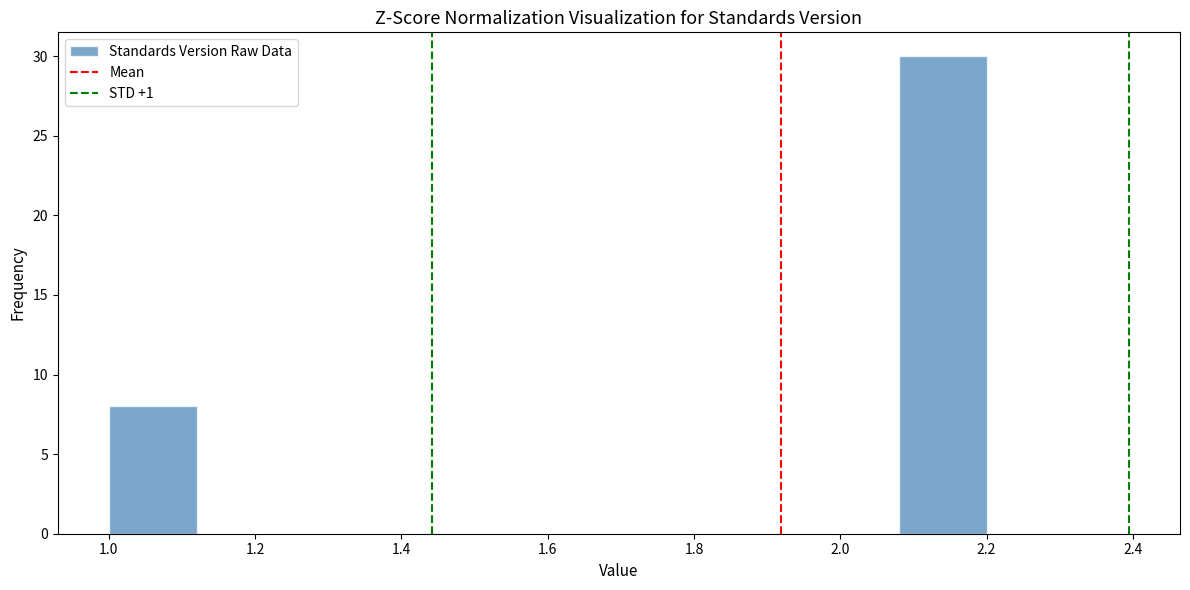

Reading left to right, list every bar in this chart as the range it spans on the x-axis followed by its height. The values are not printed on the chart, so give them approximately, as read against the axis.

1.00 to 1.12: 8
1.12 to 1.24: 0
1.24 to 1.36: 0
1.36 to 1.48: 0
1.48 to 1.60: 0
1.60 to 1.72: 0
1.72 to 1.84: 0
1.84 to 1.96: 0
1.96 to 2.08: 0
2.08 to 2.20: 30